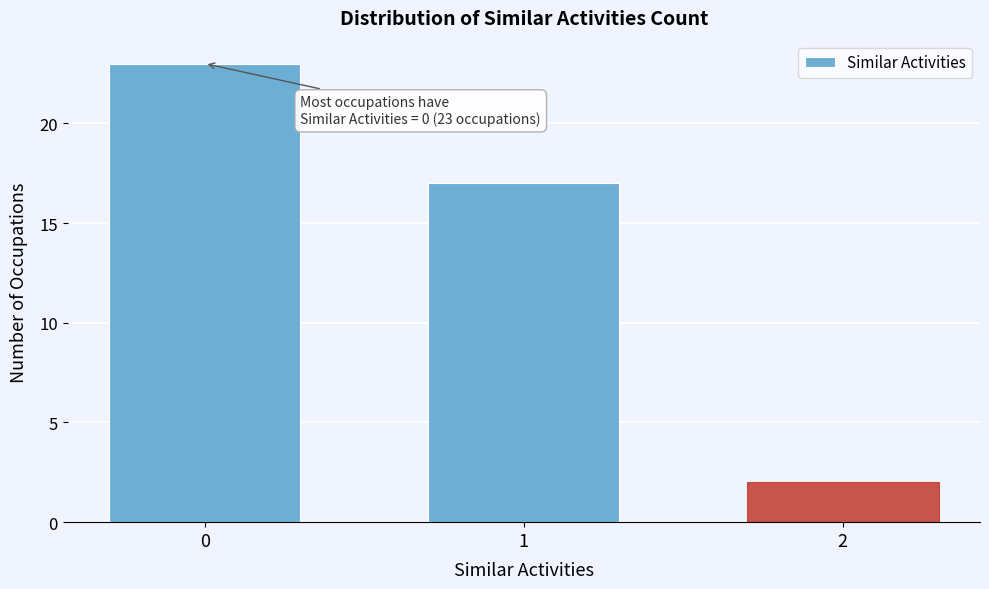

Reading left to right, what are all the values shown in this chart?

23	17	2